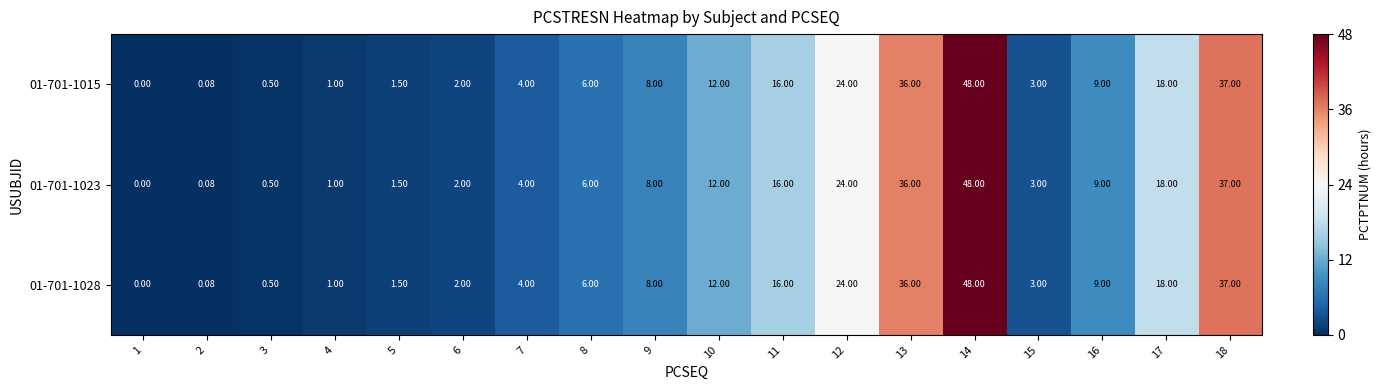

Which label corresponds to the smallest value in the chart?

1